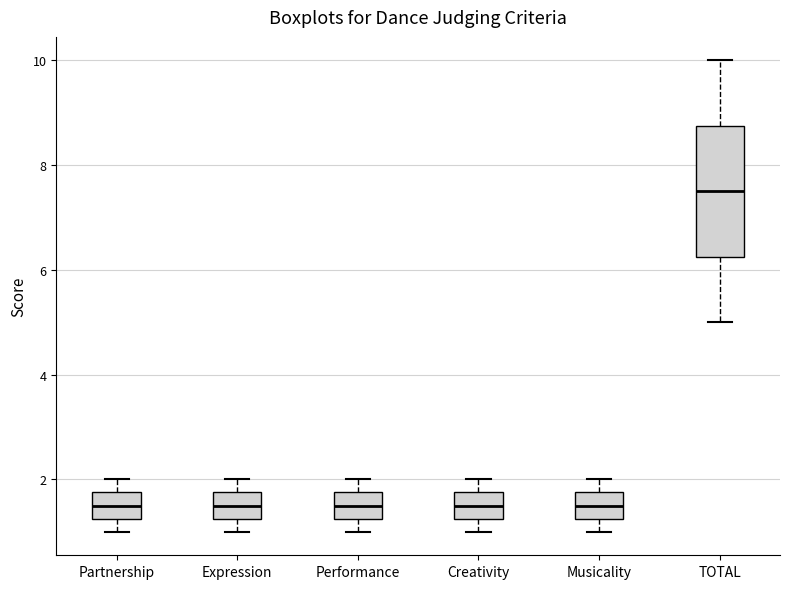

Reading left to right, read every box against the y-axis: the position of its median line, the range the box covers, and the ends of its whiskers. The values are not printed on the chart, so give them approximately, as read against the axis.

Partnership: median 1.6, box 1.2 to 1.8, whiskers 1.0 to 2.0
Expression: median 1.6, box 1.2 to 1.8, whiskers 1.0 to 2.0
Performance: median 1.6, box 1.2 to 1.8, whiskers 1.0 to 2.0
Creativity: median 1.6, box 1.2 to 1.8, whiskers 1.0 to 2.0
Musicality: median 1.6, box 1.2 to 1.8, whiskers 1.0 to 2.0
TOTAL: median 7.6, box 6.2 to 8.8, whiskers 5.0 to 10.0